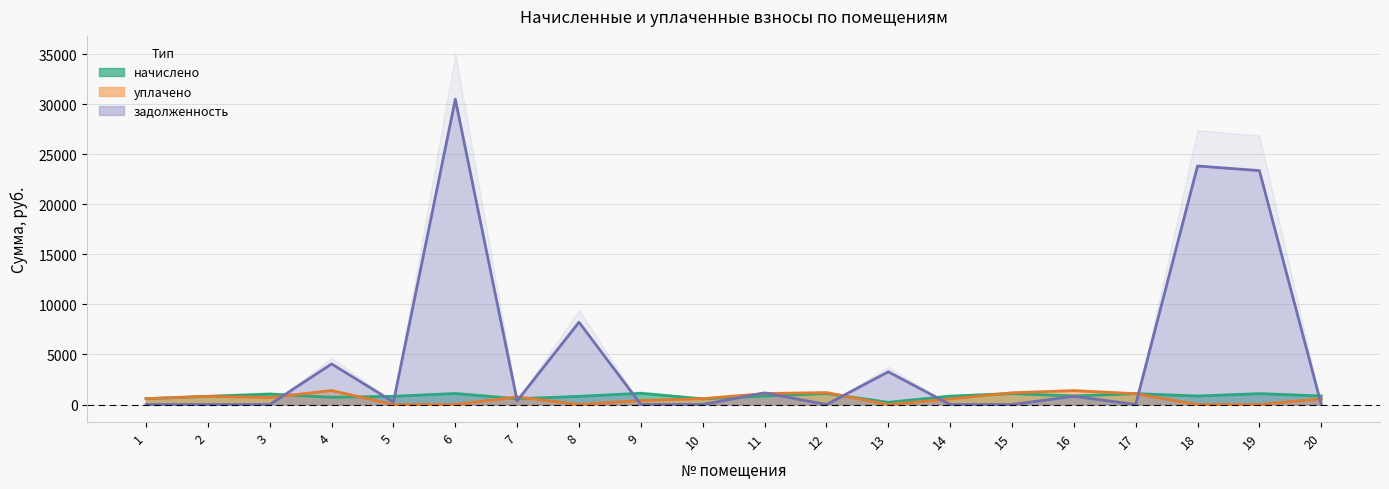

What is the maximum value for уплачено?

1393.7